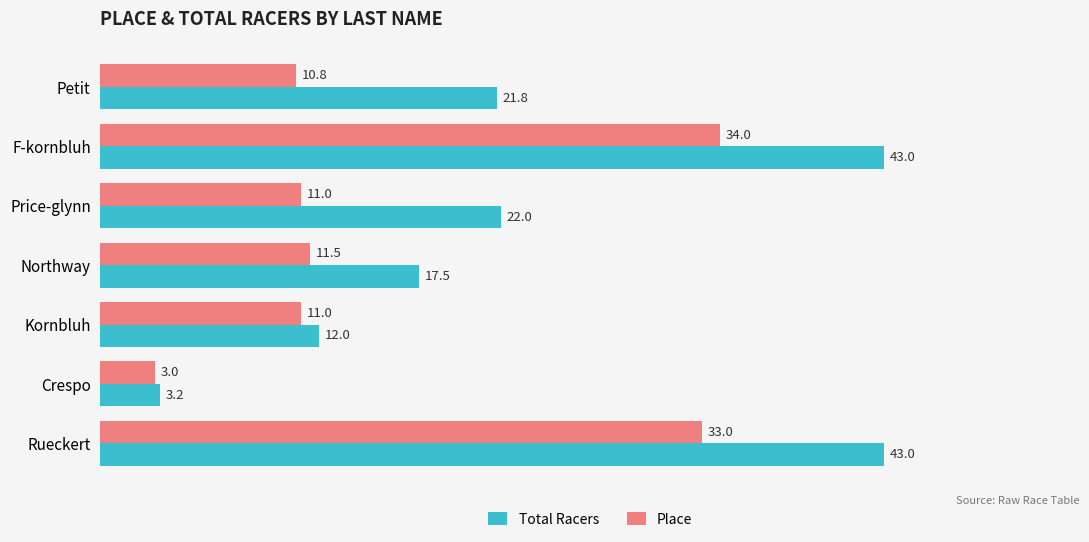

At which label is Total Racers closest to 23?

Price-glynn